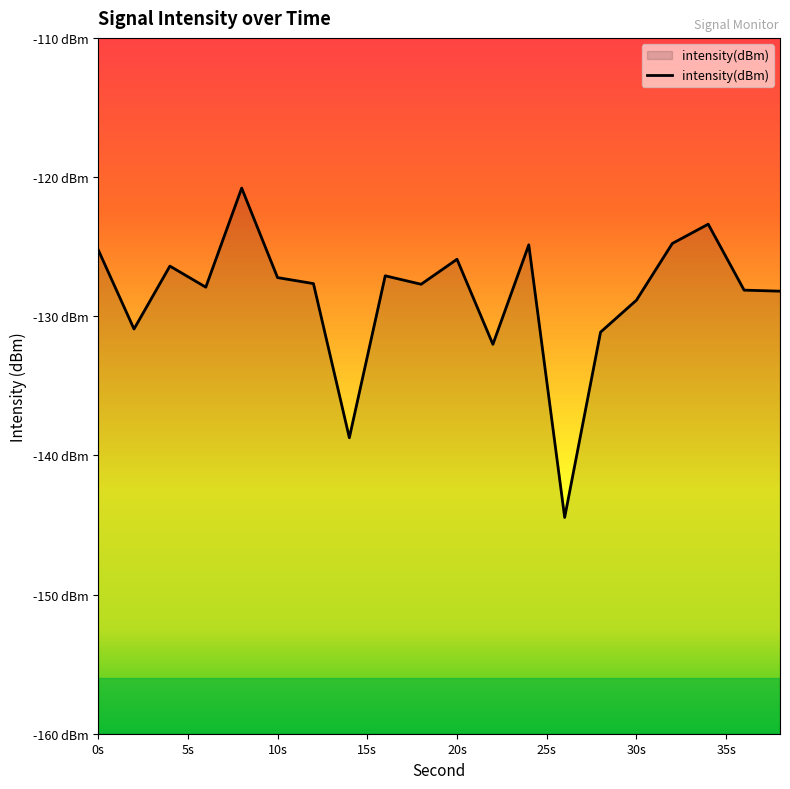

How many lines are shown in the chart?

1